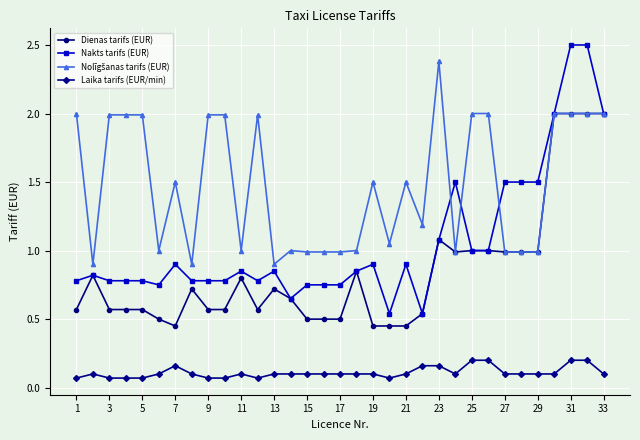

True or false: Nakts tarifs (EUR) and Laika tarifs (EUR/min) intersect in this chart.

False